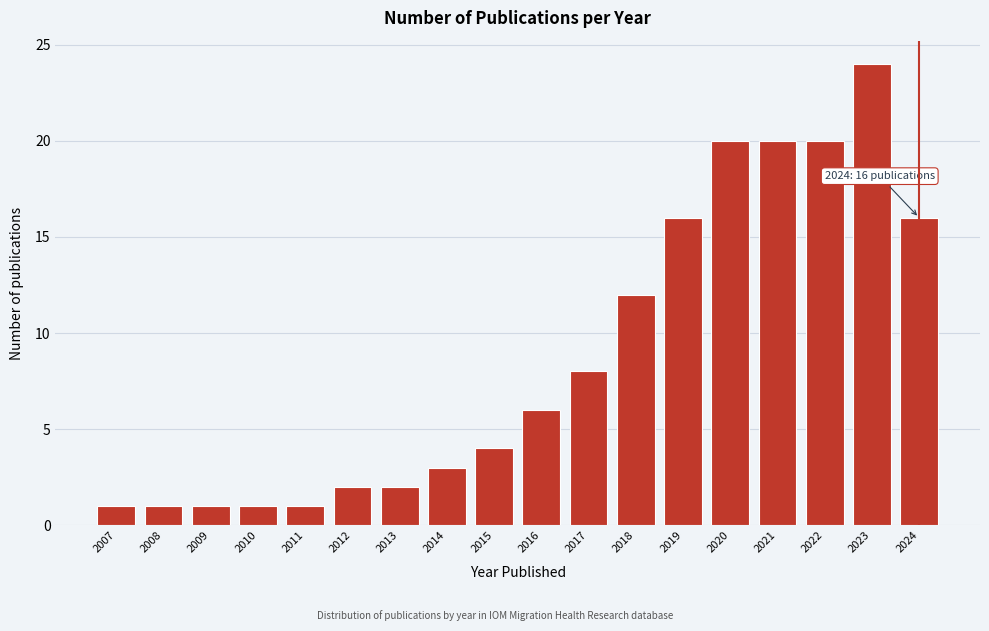

Reading left to right, transcribe all the data shown in this chart.

1	1	1	1	1	2	2	3	4	6	8	12	16	20	20	20	24	16